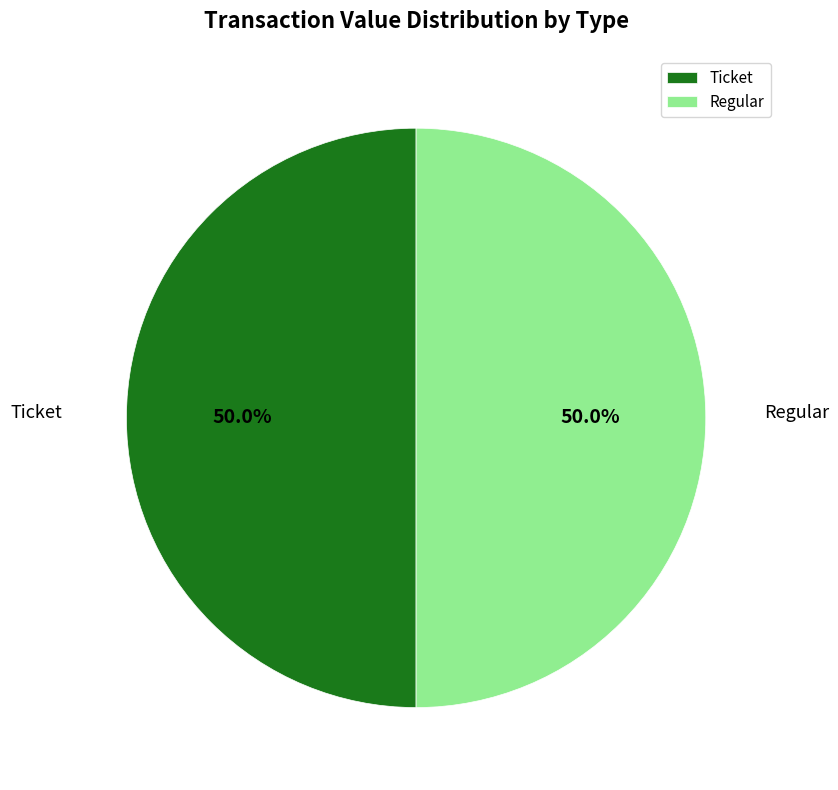

How many slices are in this pie chart?

2